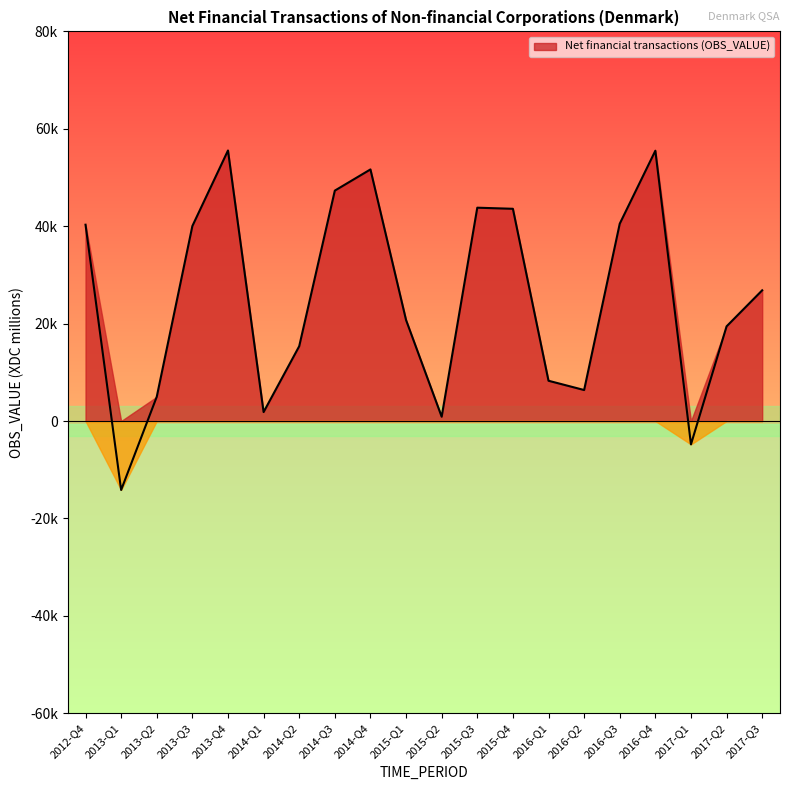

Which category has the highest value across all series?

2013-Q4